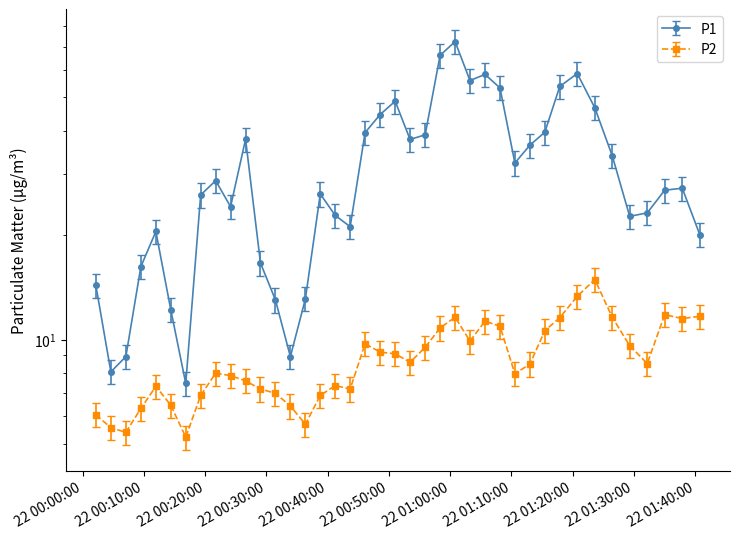

List the series in order of their overall mean, highest first.

P1, P2